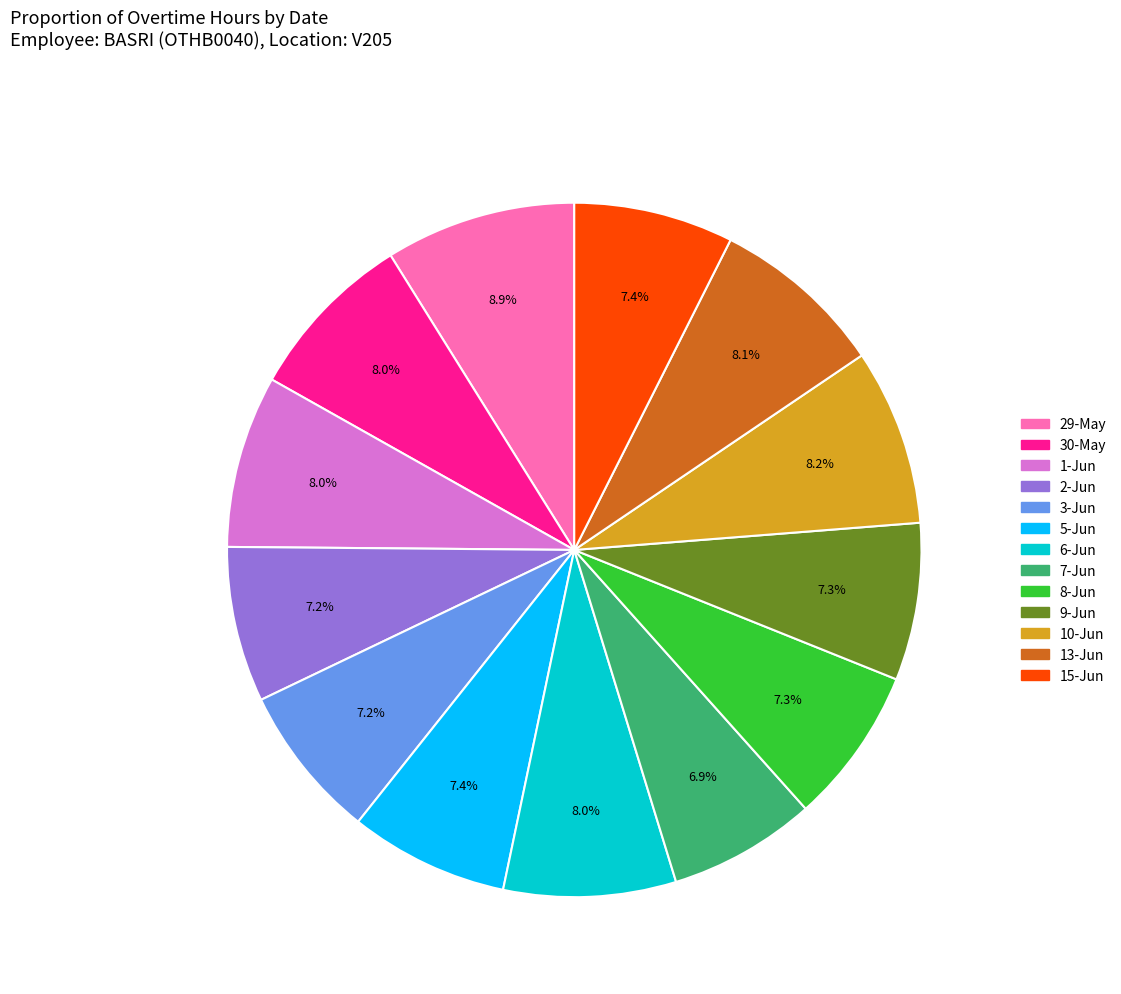

To the nearest percent, what is the difference between the largest and smallest slice percentages?

2%